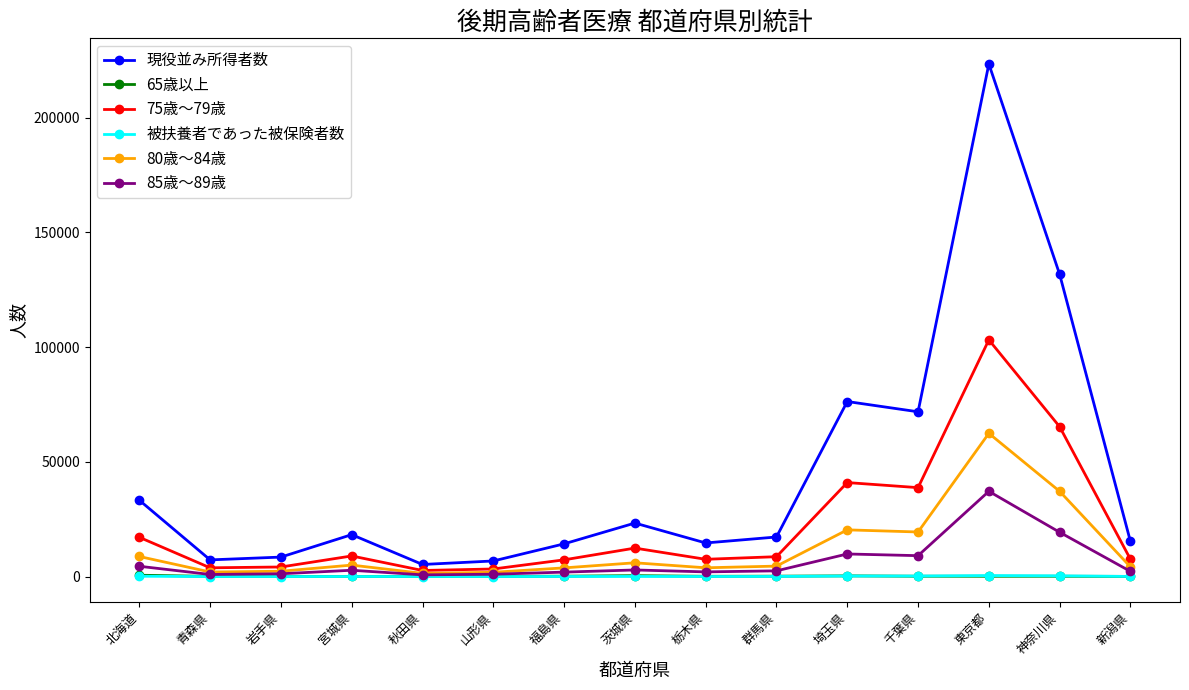

What is the minimum value for 85歳〜89歳?

762